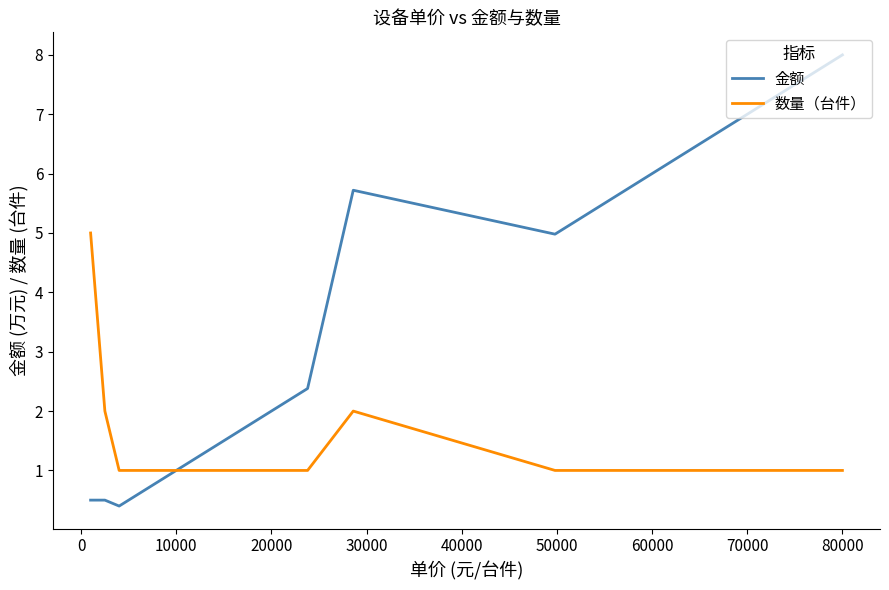

After their last crossing, which series has the higher values: 数量（台件） or 金额?

金额